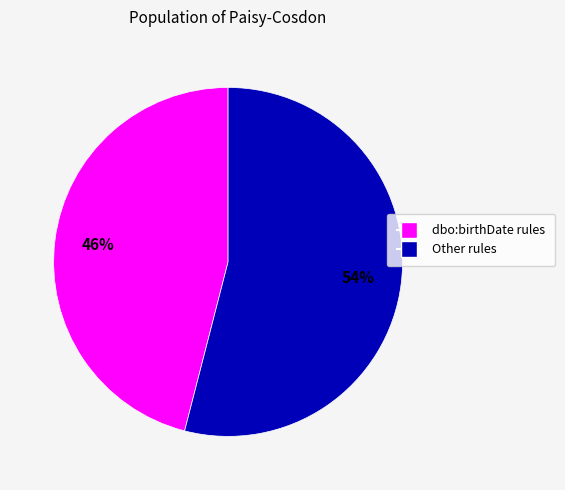

How many slices are in this pie chart?

2